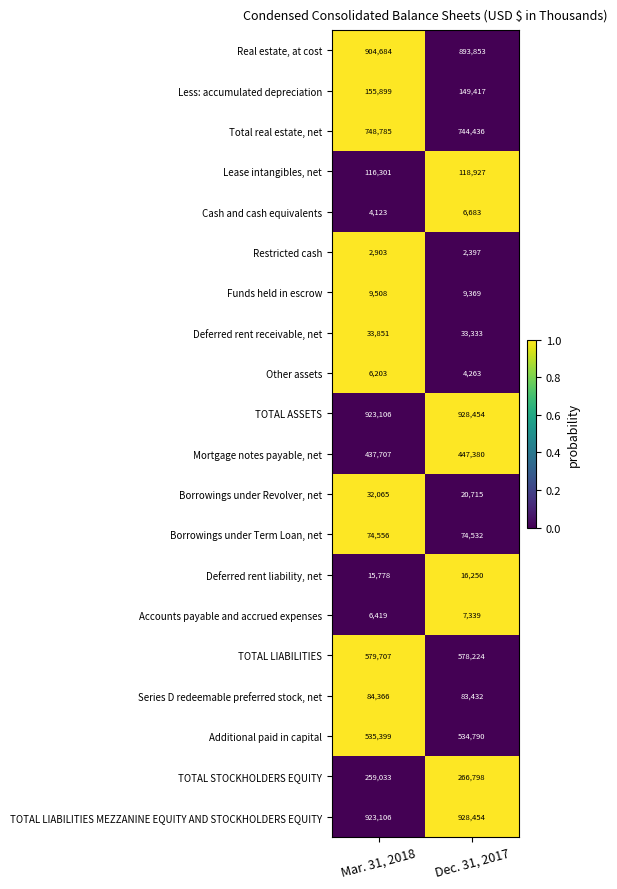

How many data points in Accounts payable and accrued expenses are less than 7339?

1